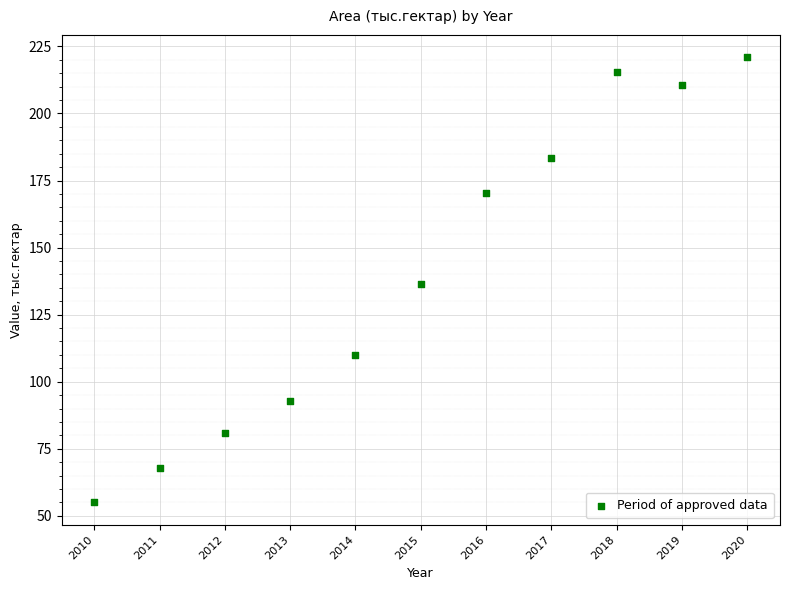

What is the range of Y values (max minus min)?

166.0